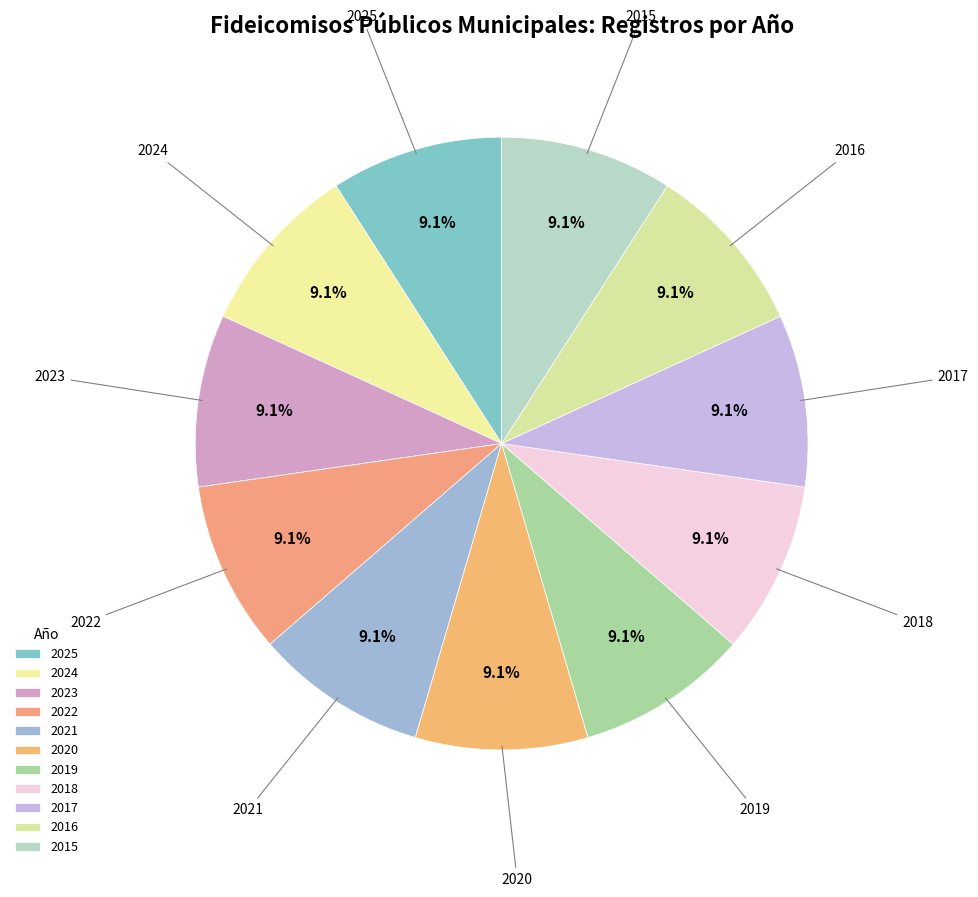

How many slices are in this pie chart?

11